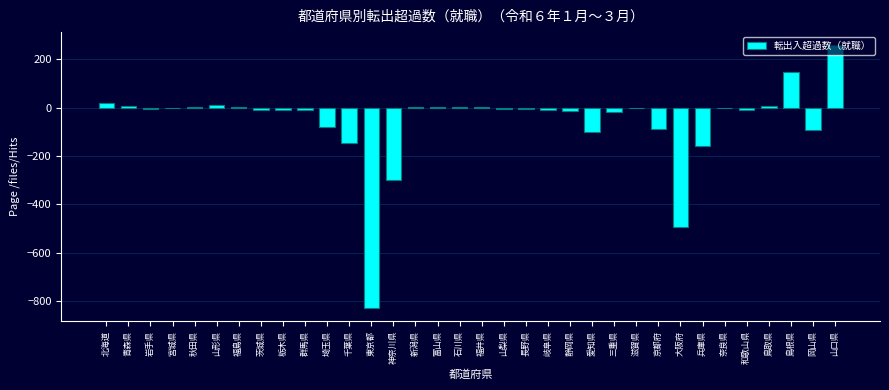

What is the sum of all values?

-1916.1